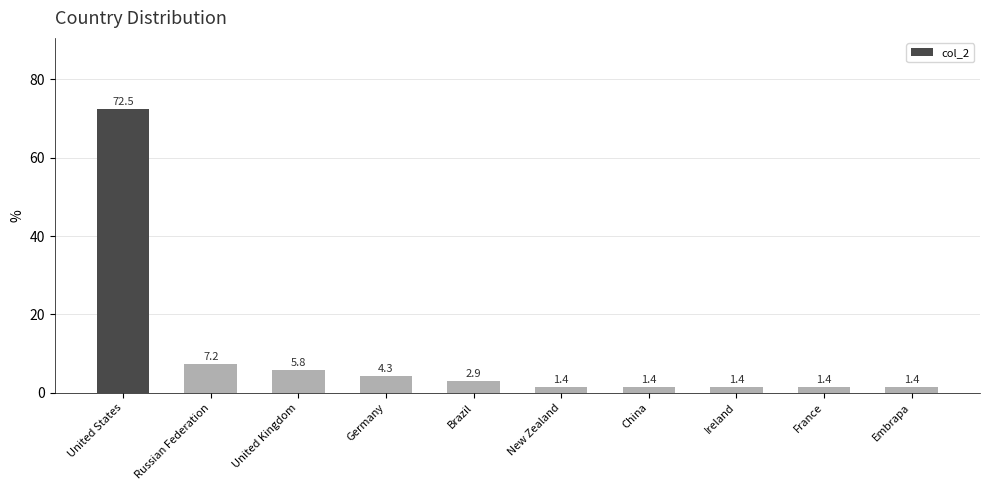

What is the change in value from United States to Brazil?

-69.6